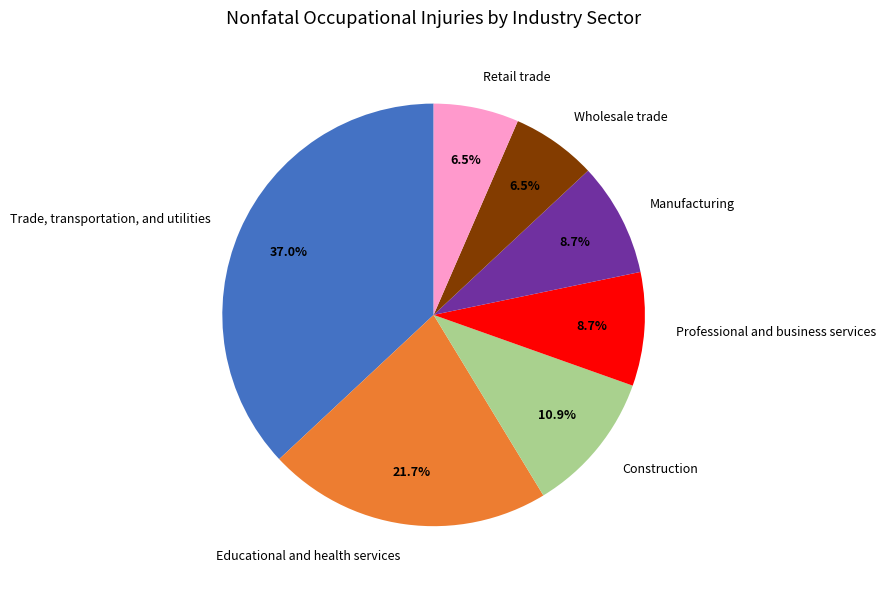

Which slice is the largest?

Trade, transportation, and utilities